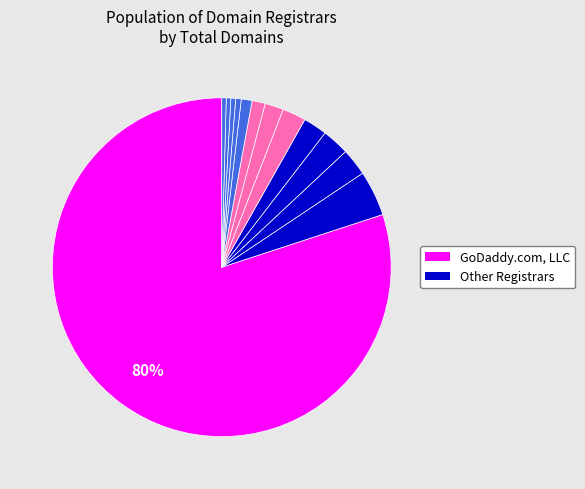

What is the majority slice?

GoDaddy.com, LLC